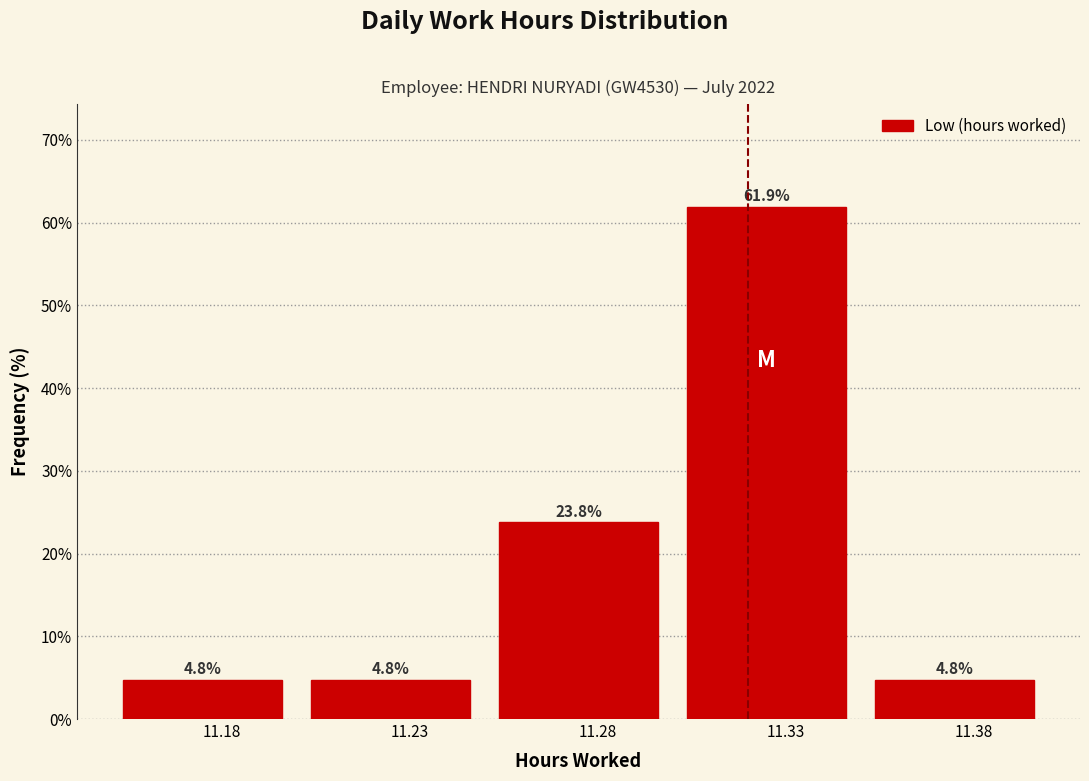

Over which range of the x-axis is the bar tallest?

11.30 to 11.35